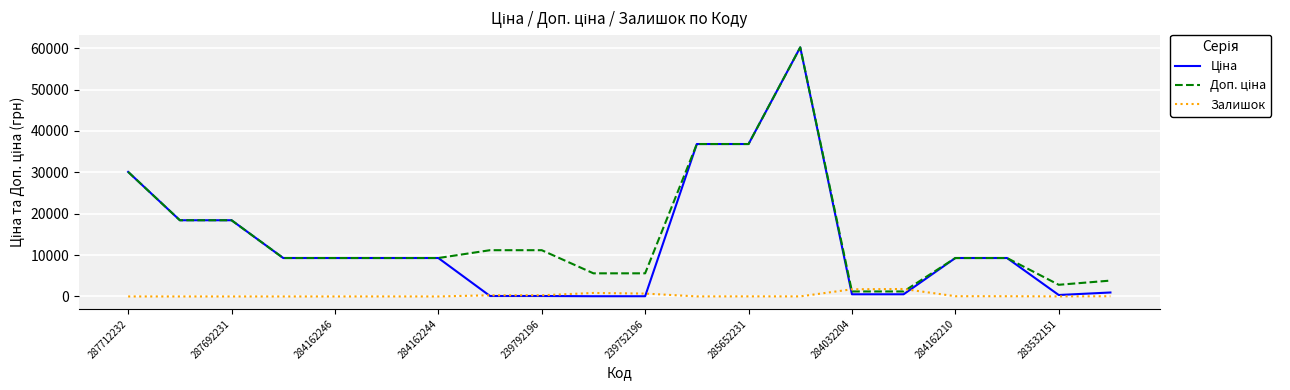

What is the maximum value for Залишок?

1804.0